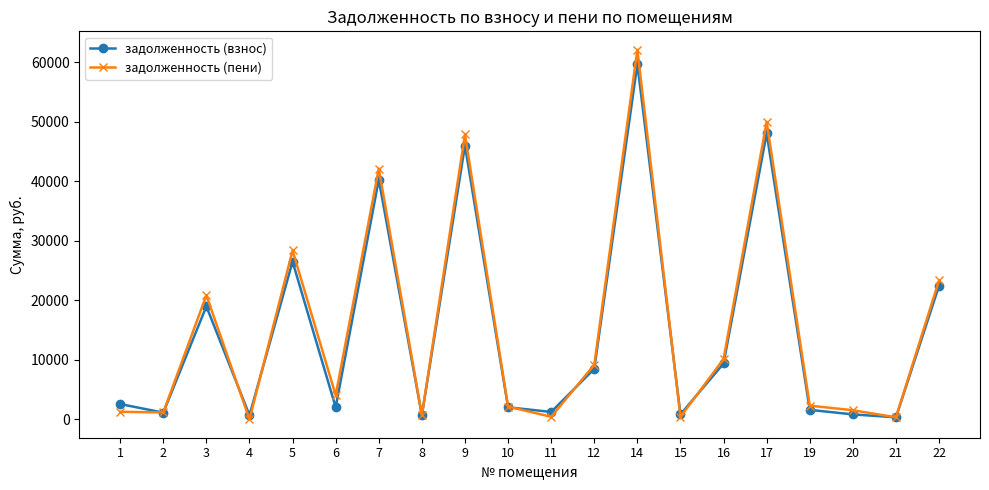

What is the value of the задолженность (пени) point at the 20th from the left?

23345.0